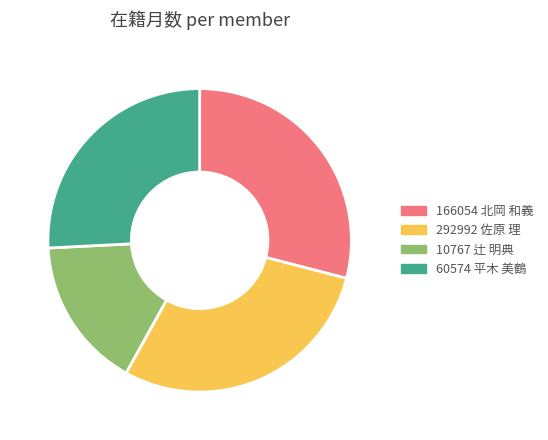

Does 60574 平木 美鶴 represent more than half of the total?

No